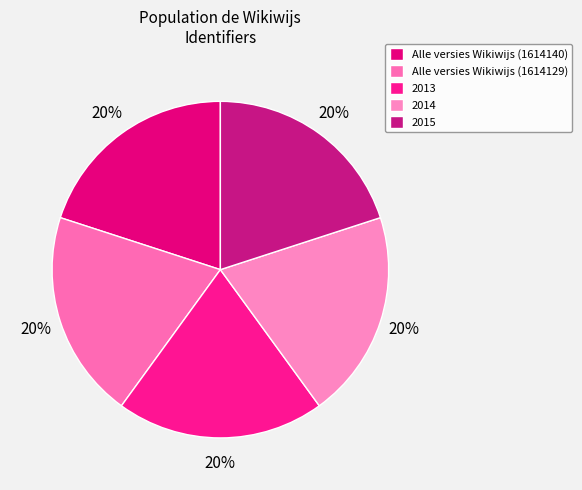

Count the number of slices in the pie.

5